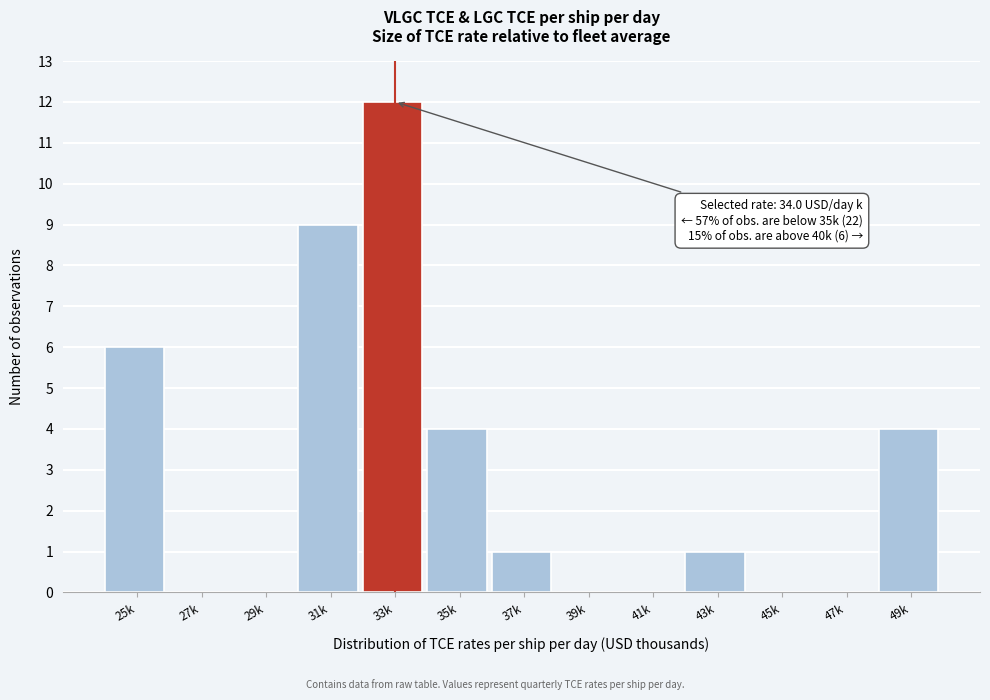

Reading left to right, list all the values displayed in this chart.

25k=6	27k=0	29k=0	31k=9	33k=12	35k=4	37k=1	39k=0	41k=0	43k=1	45k=0	47k=0	49k=4